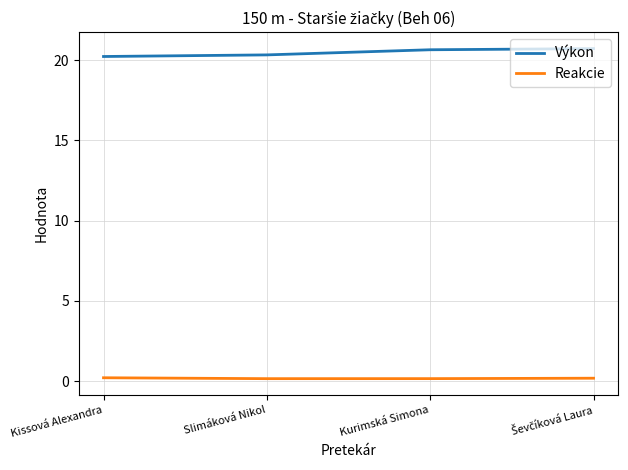

What is the maximum value for Výkon?

20.7